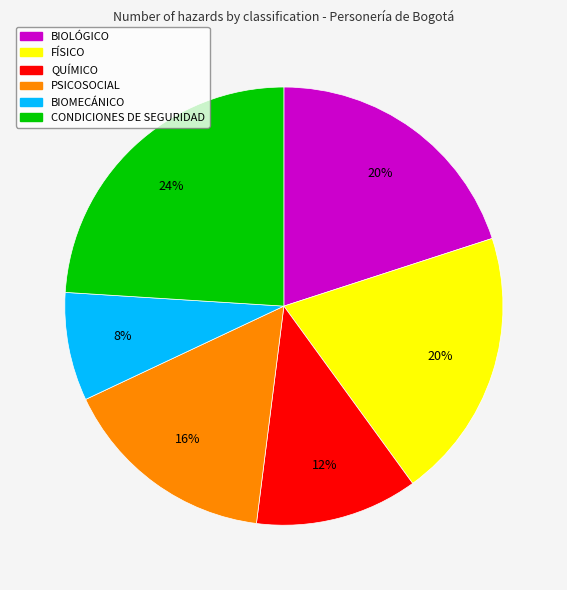

What percentage is the FÍSICO slice, to the nearest percent?

20%